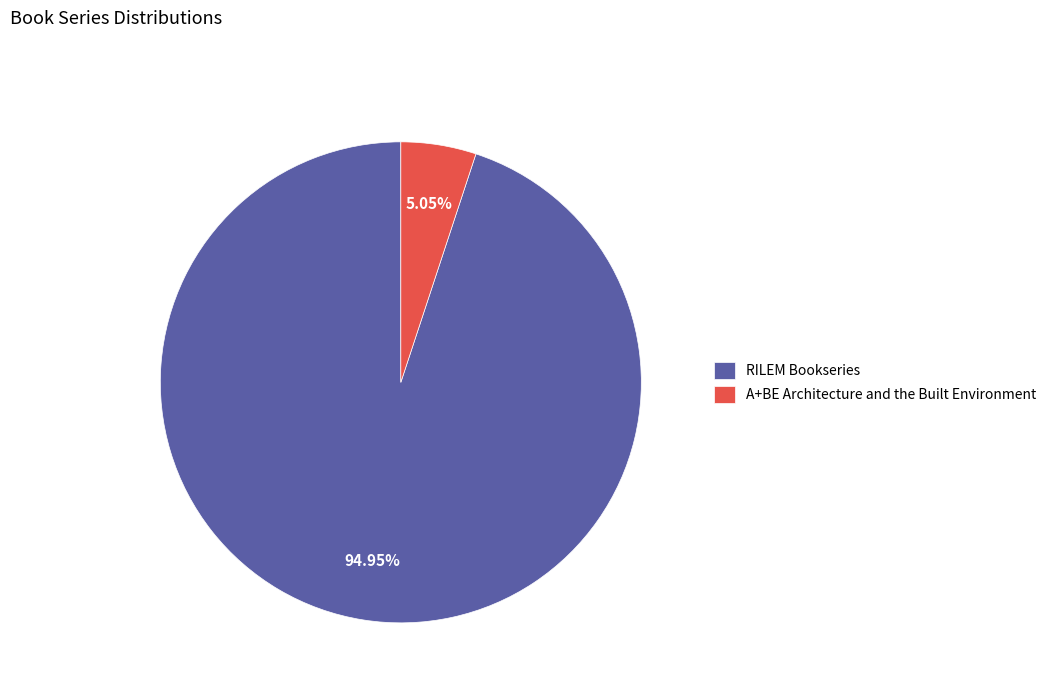

Which category has the biggest portion of the pie?

RILEM Bookseries